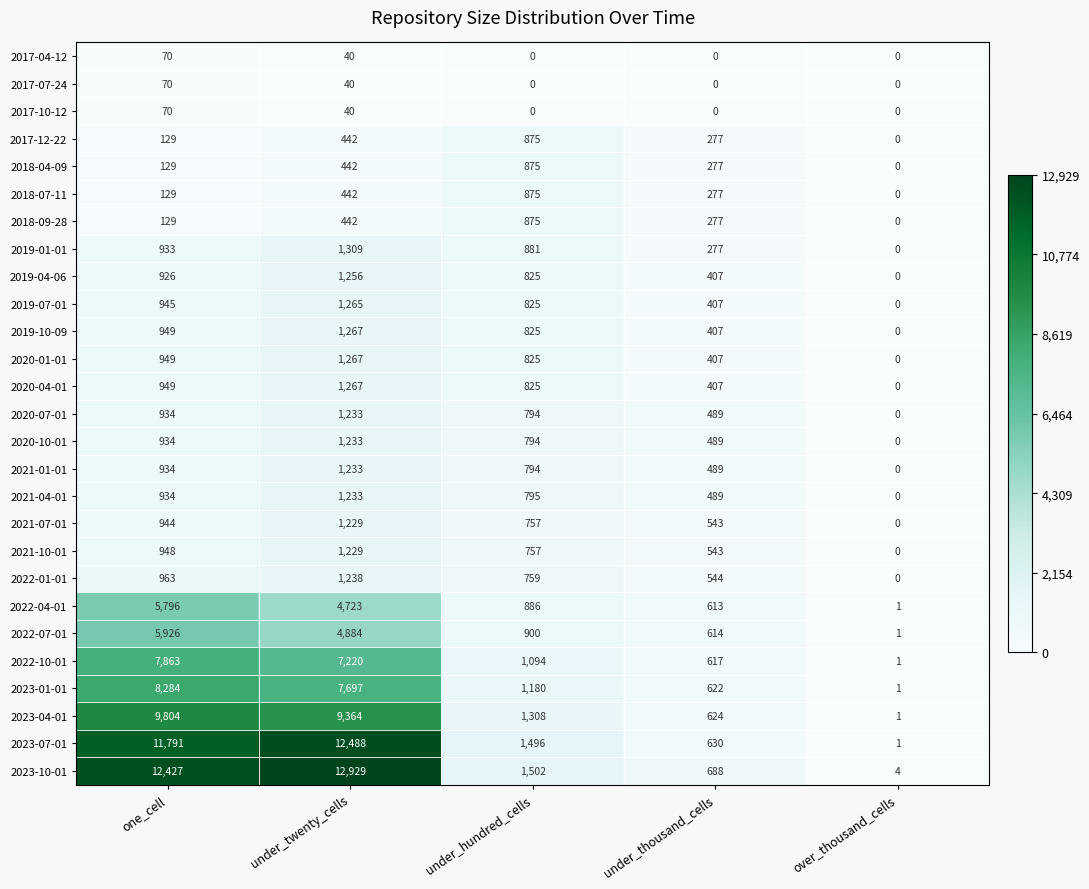

How many categories are shown in the chart?

5